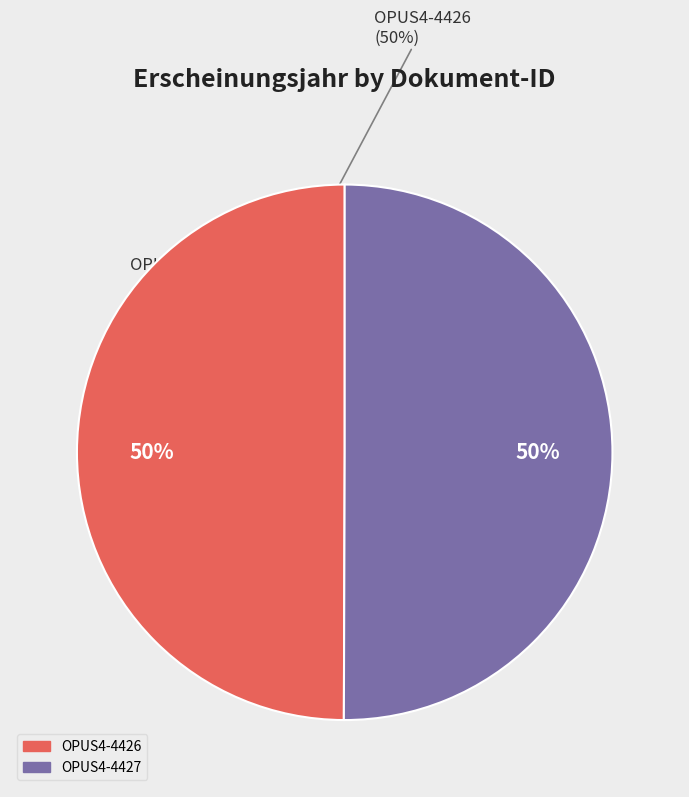

How many segments does this pie chart have?

2